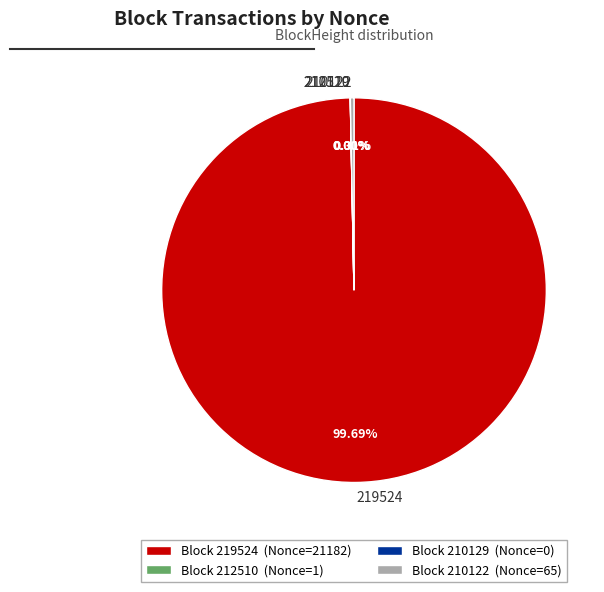

Is there any slice that represents more than half of the pie?

Yes